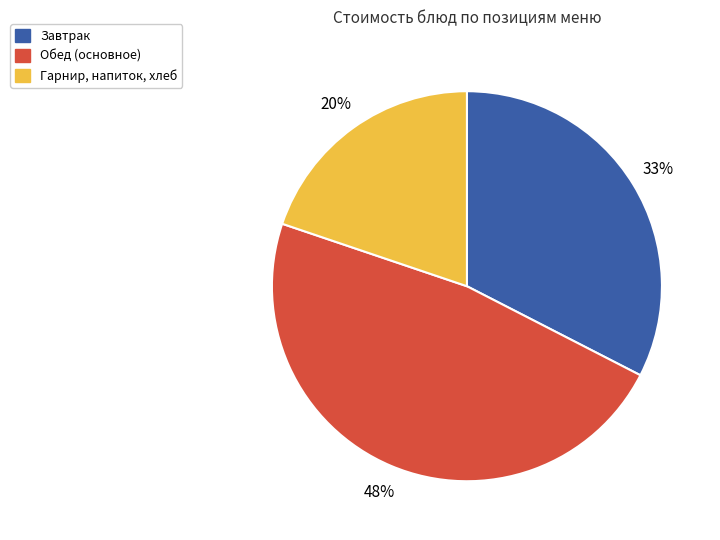

To the nearest percent, what is the difference between the largest and smallest slice percentages?

28%